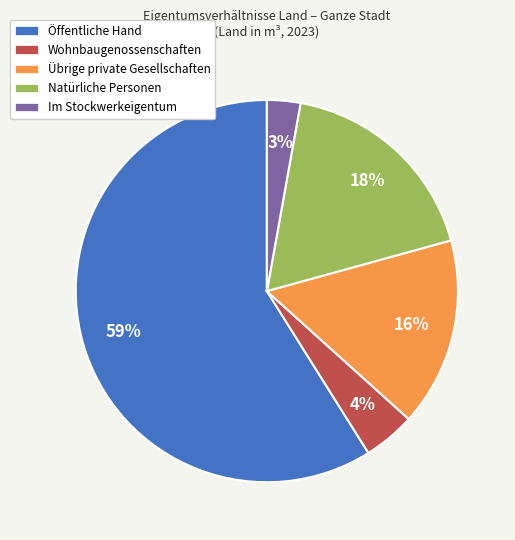

Do Öffentliche Hand and Natürliche Personen together represent more than half of the pie?

Yes